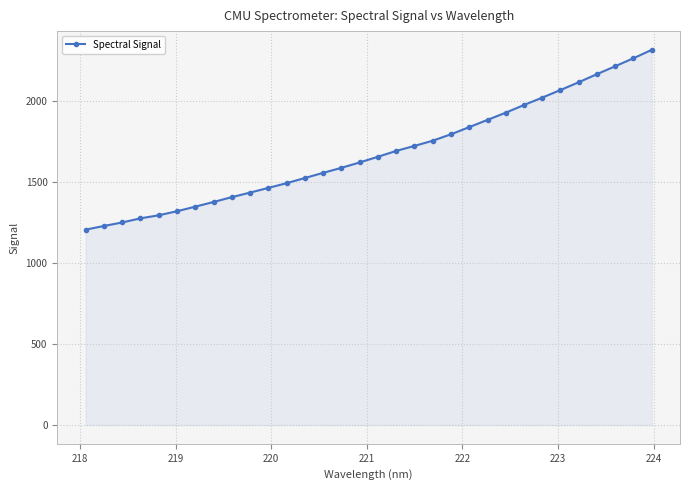

What is the maximum value shown in the chart?

2316.0